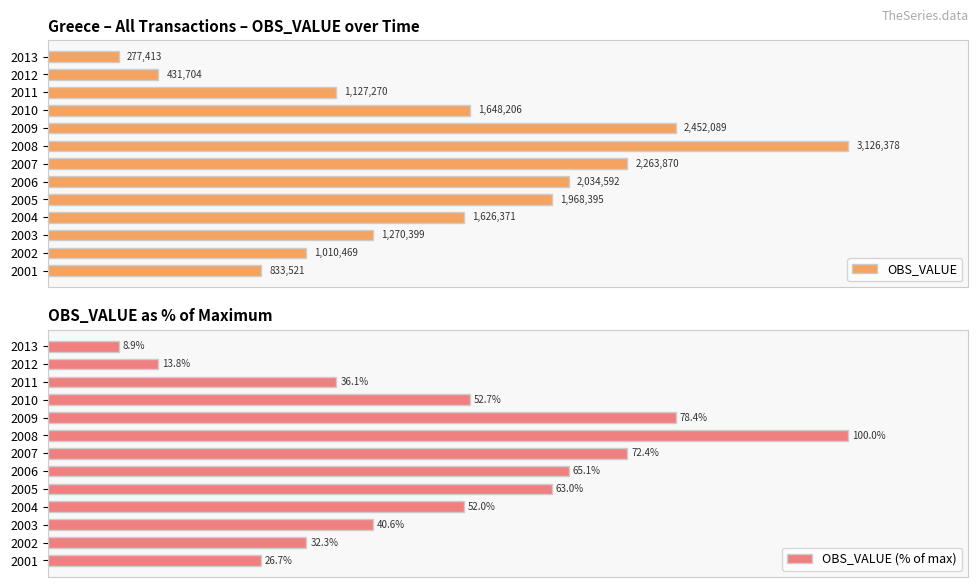

At how many categories does at least one series exceed 821815?

11